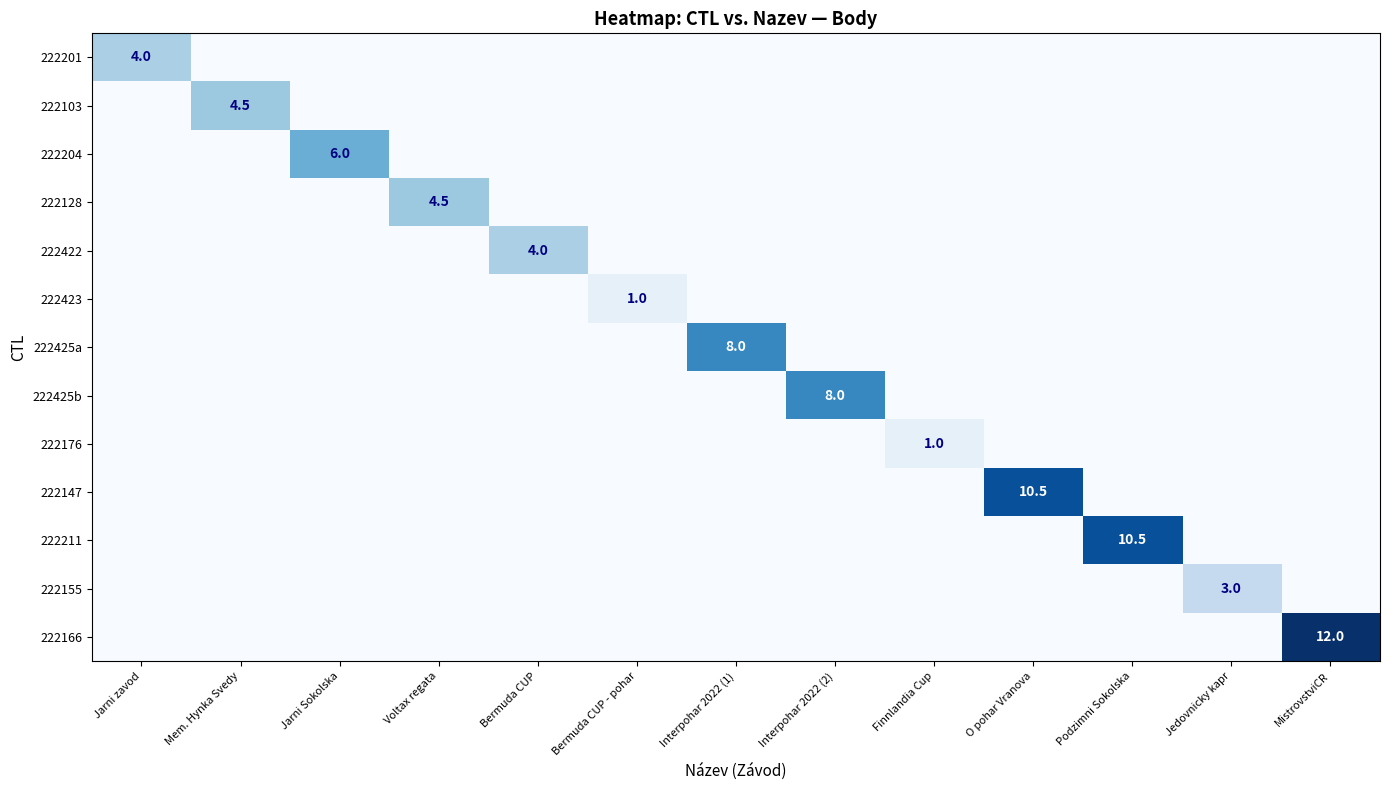

How many values in the 222204 series exceed 0?

1